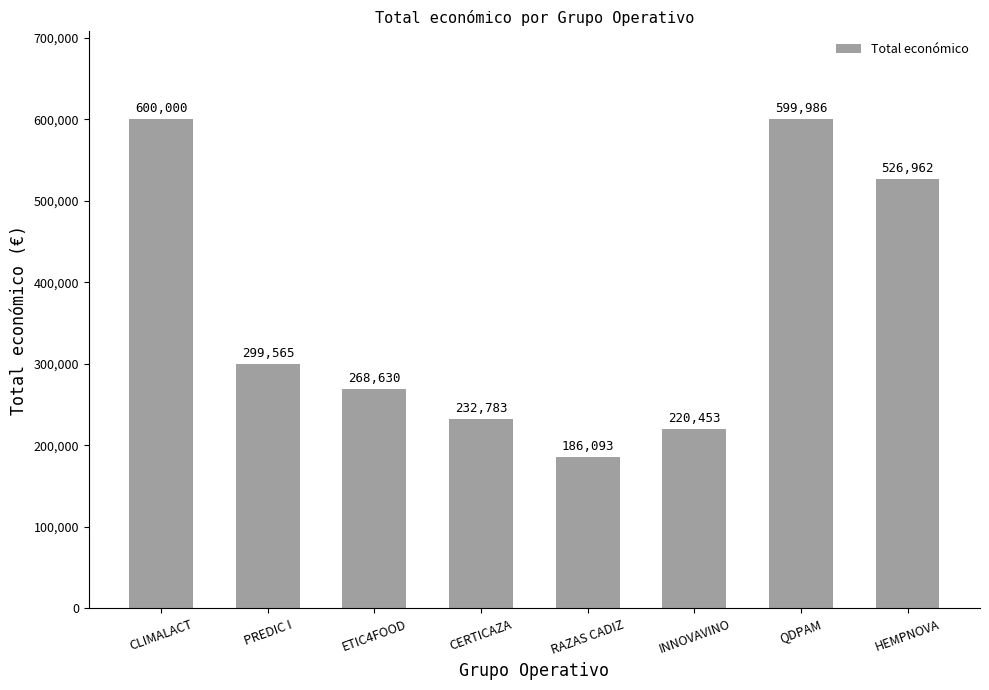

Where is the data nearest to the value 393046?

PREDIC I